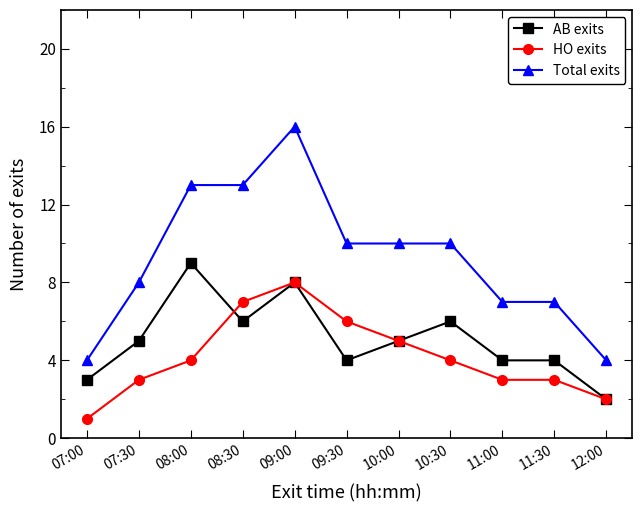

Which series has the widest spread of values?

Total exits